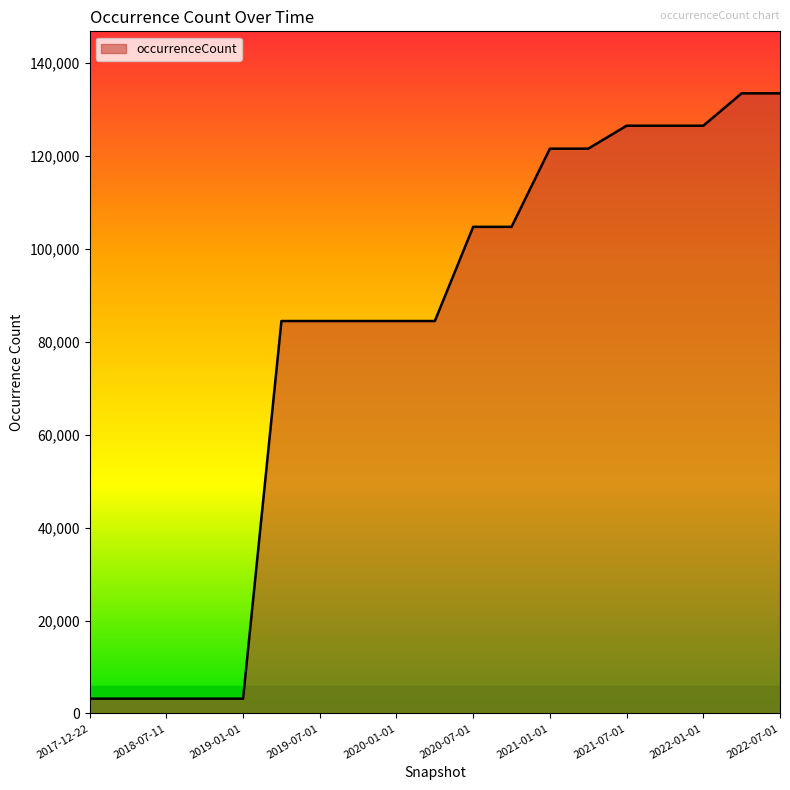

What is the maximum value shown in the chart?

133490